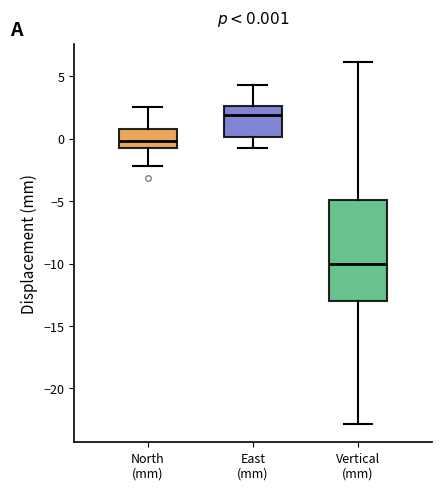

Which box is the tallest, from its lower edge to its upper edge?

Vertical (mm)